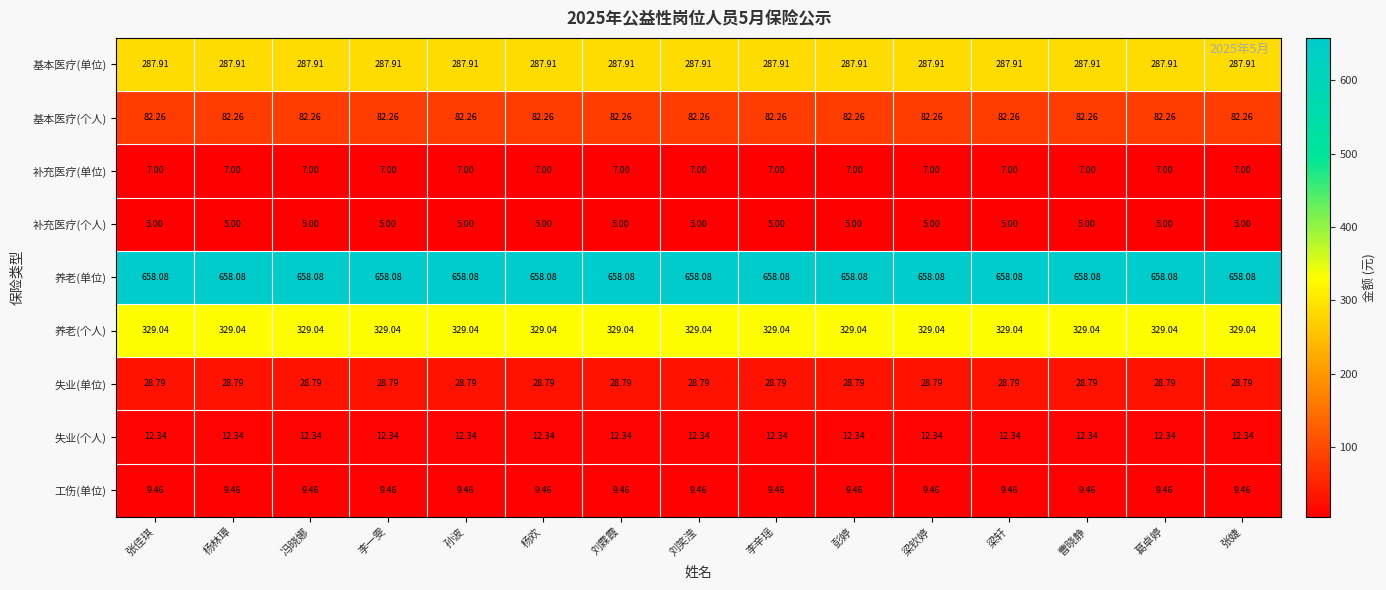

Rank the series at 彭婷 from lowest to highest value.

补充医疗(个人), 补充医疗(单位), 工伤(单位), 失业(个人), 失业(单位), 基本医疗(个人), 基本医疗(单位), 养老(个人), 养老(单位)